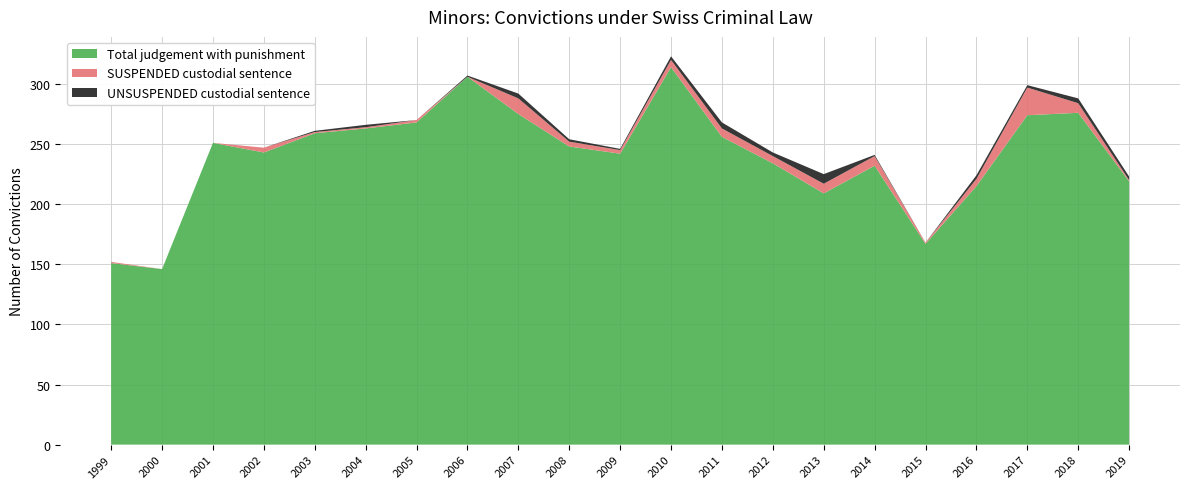

Reading left to right, extract all data points from this chart.

Total judgement with punishment: 1999=151	2000=146	2001=251	2002=243	2003=259	2004=263	2005=268	2006=306	2007=275	2008=248	2009=242	2010=314	2011=256	2012=234	2013=209	2014=232	2015=167	2016=215	2017=274	2018=276	2019=219
SUSPENDED custodial sentence: 1999=1	2000=0	2001=0	2002=4	2003=1	2004=1	2005=2	2006=0	2007=13	2008=4	2009=3	2010=6	2011=7	2012=6	2013=8	2014=8	2015=1	2016=6	2017=23	2018=8	2019=1
UNSUSPENDED custodial sentence: 1999=0	2000=0	2001=0	2002=0	2003=1	2004=2	2005=0	2006=1	2007=4	2008=2	2009=1	2010=3	2011=5	2012=3	2013=8	2014=1	2015=0	2016=3	2017=2	2018=4	2019=3